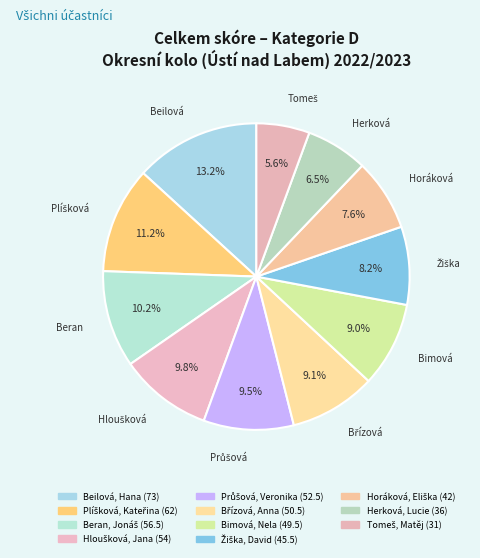

How many segments does this pie chart have?

11